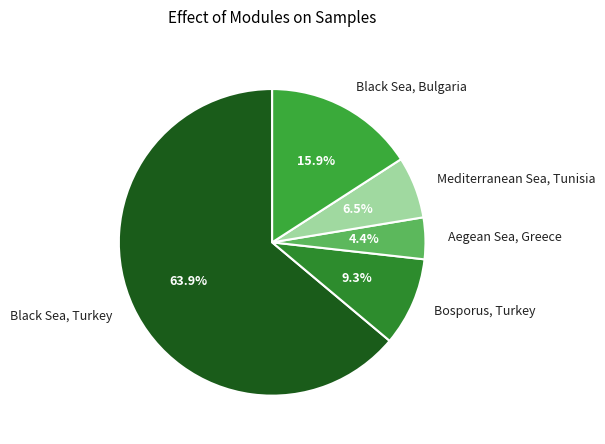

What is the ratio of the value at Black Sea, Turkey to the value at Mediterranean Sea, Tunisia?

9.8